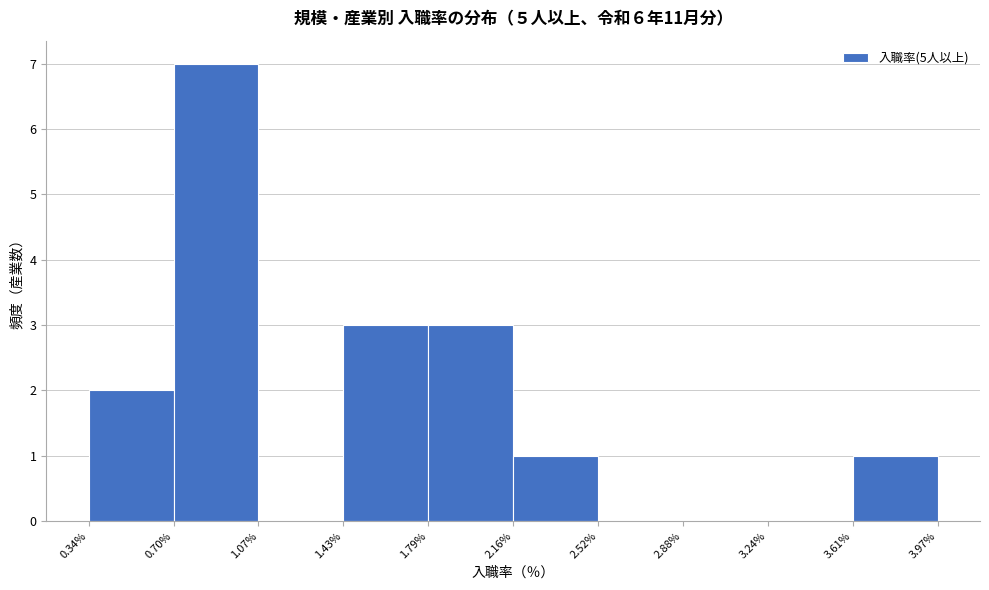

What is the height of the bar covering 0.34% to 0.70% on the x-axis? The values are not printed on the chart, so give them approximately, as read against the axis.

2